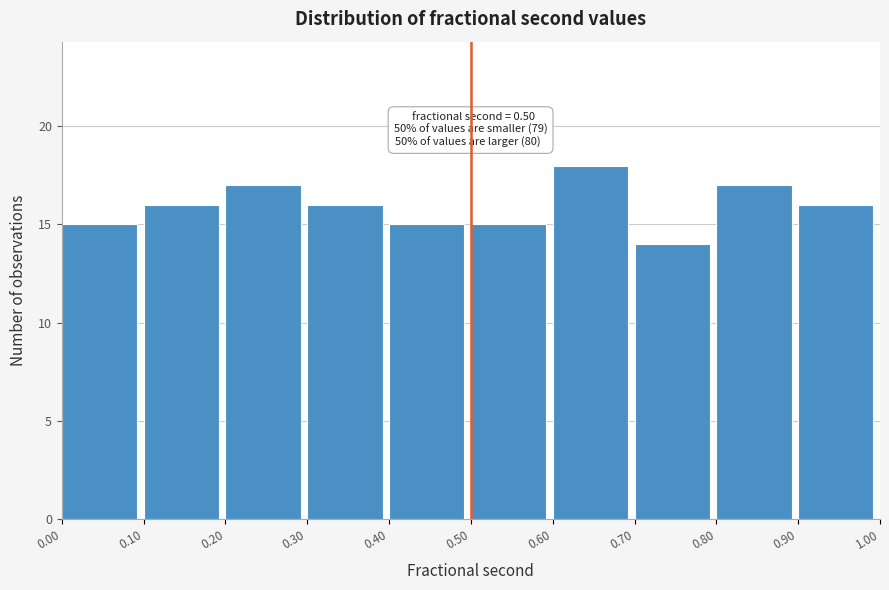

Which range on the x-axis has the tallest bar?

0.60 to 0.70